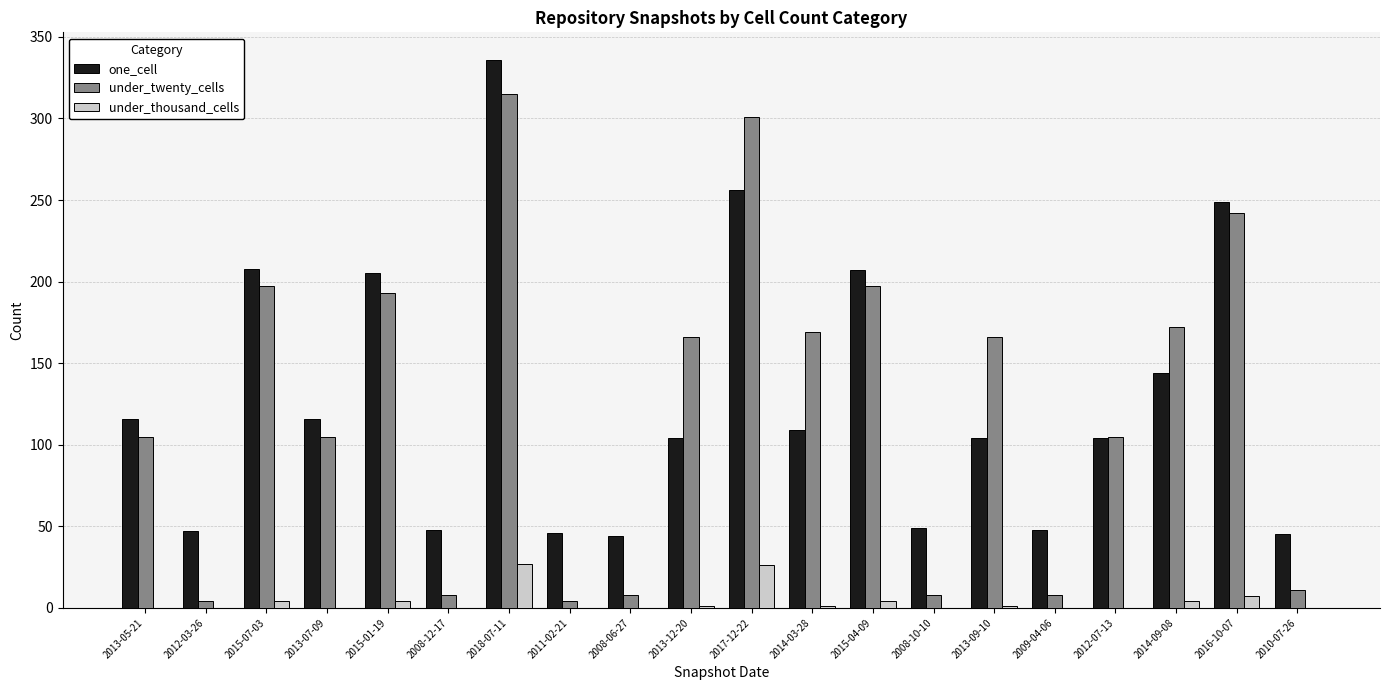

What is the maximum value for under_thousand_cells?

27